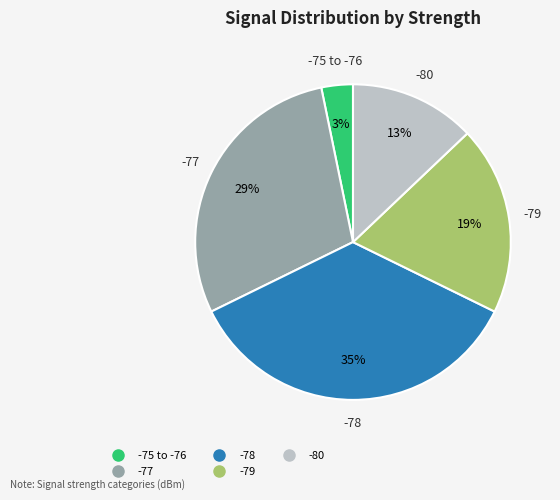

To the nearest percent, what is the difference between the largest and smallest slice percentages?

32%